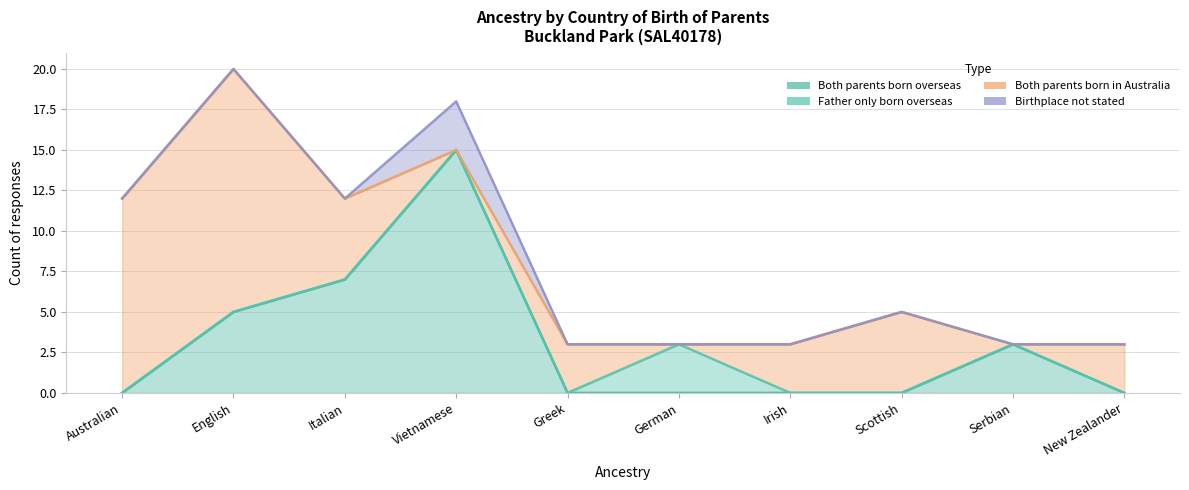

Rank the categories by Birthplace not stated value from highest to lowest.

Vietnamese, Australian, English, Italian, Greek, German, Irish, Scottish, Serbian, New Zealander